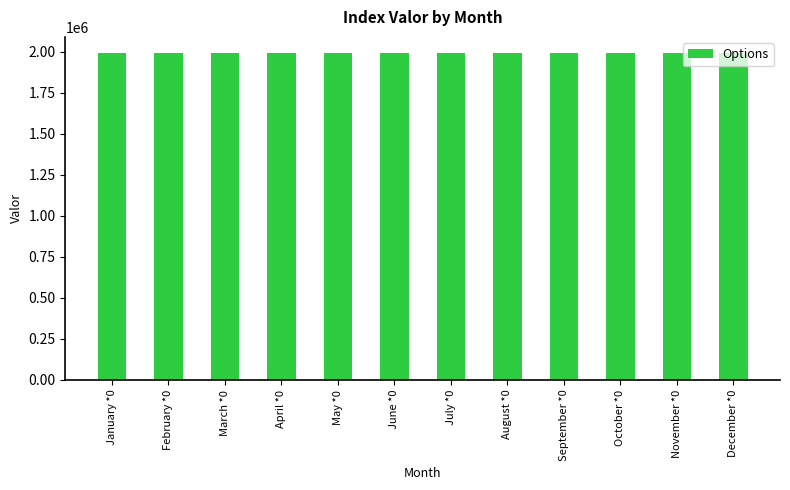

What is the label of the 4th bar from the right?

September *0